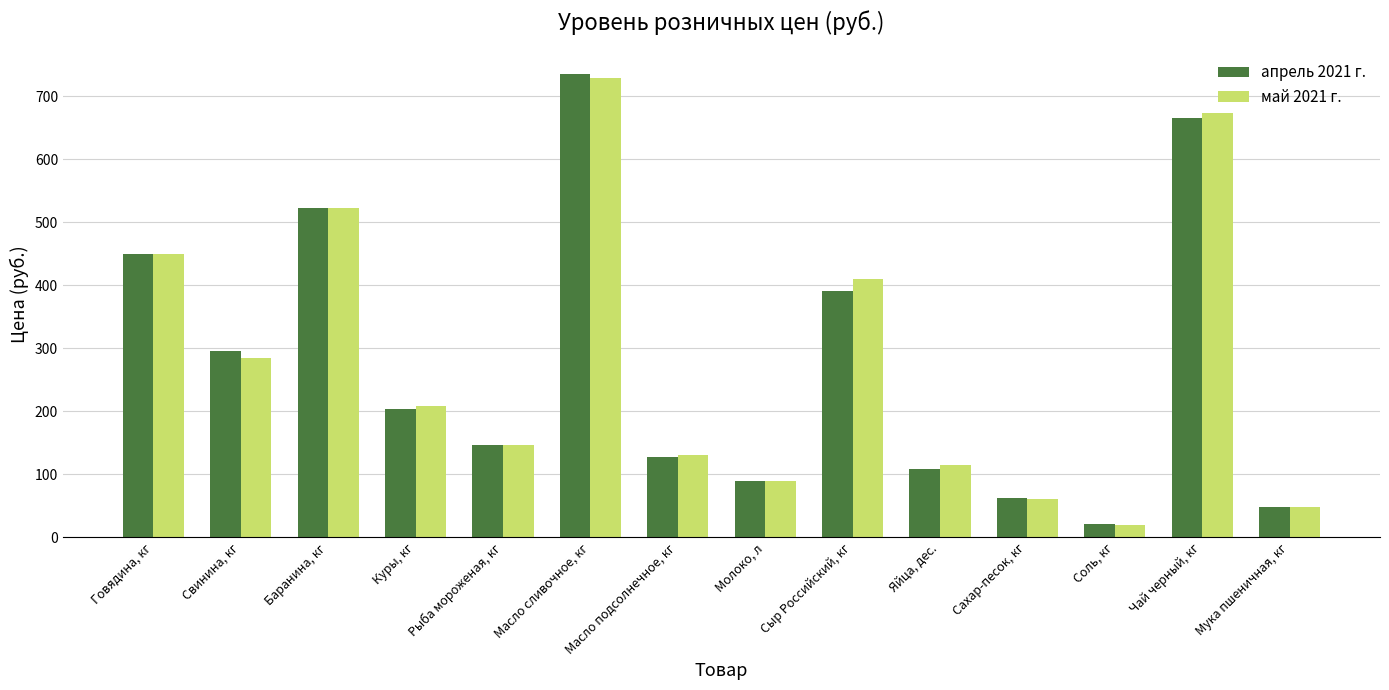

What is the value of the апрель 2021 г. bar at the 10th from the left?

108.7